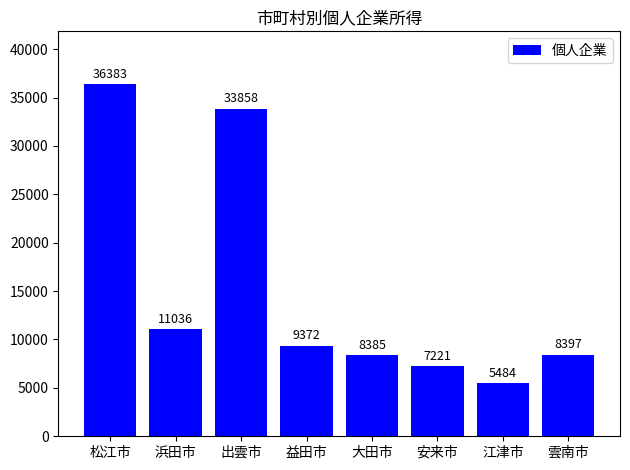

What is the label of the 5th bar from the left?

大田市